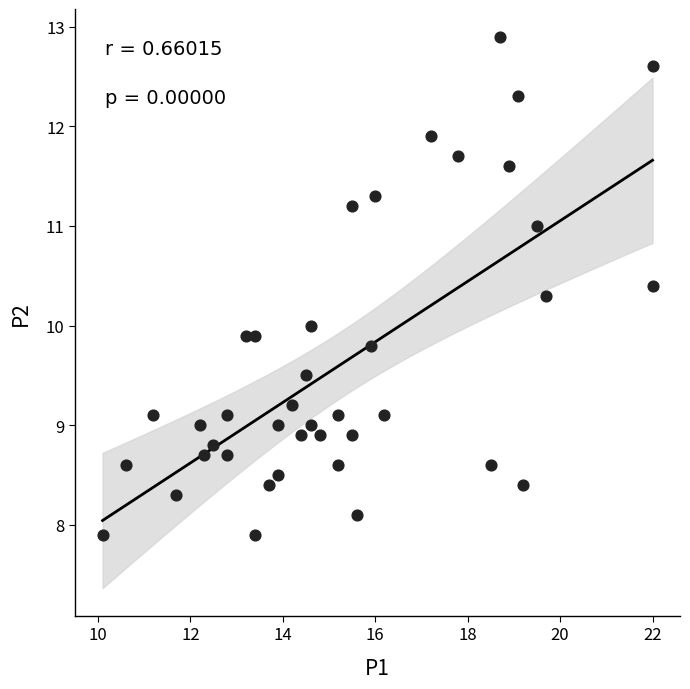

What is the range of Y values (max minus min)?

5.0